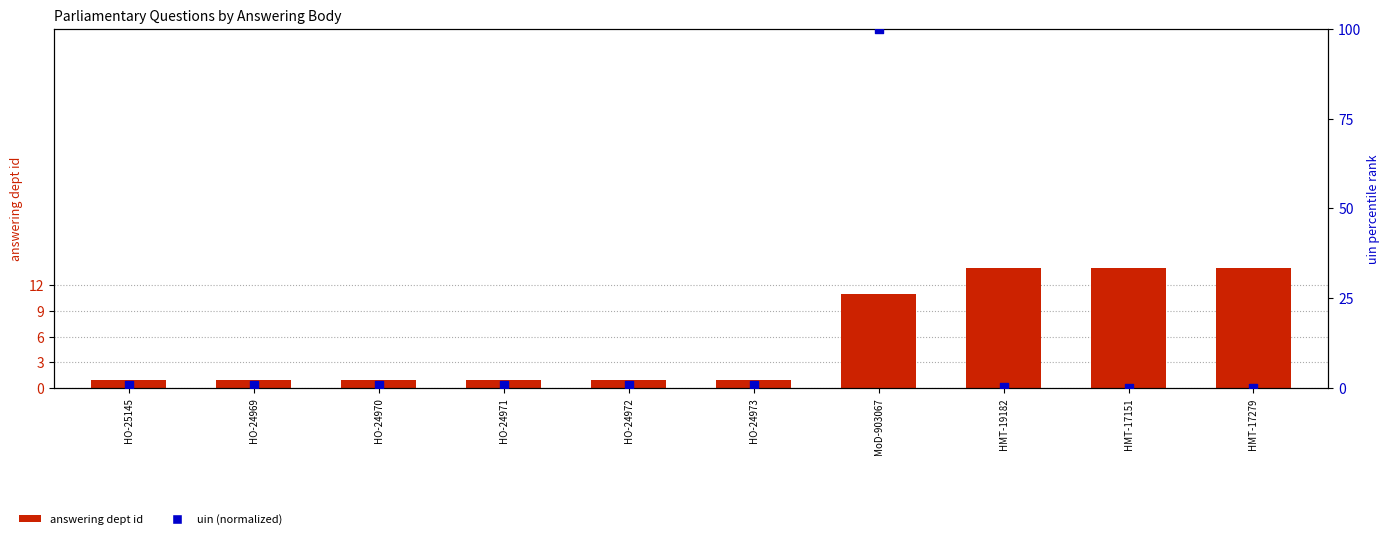

What is the total value across all series at HO-24969?

1.9